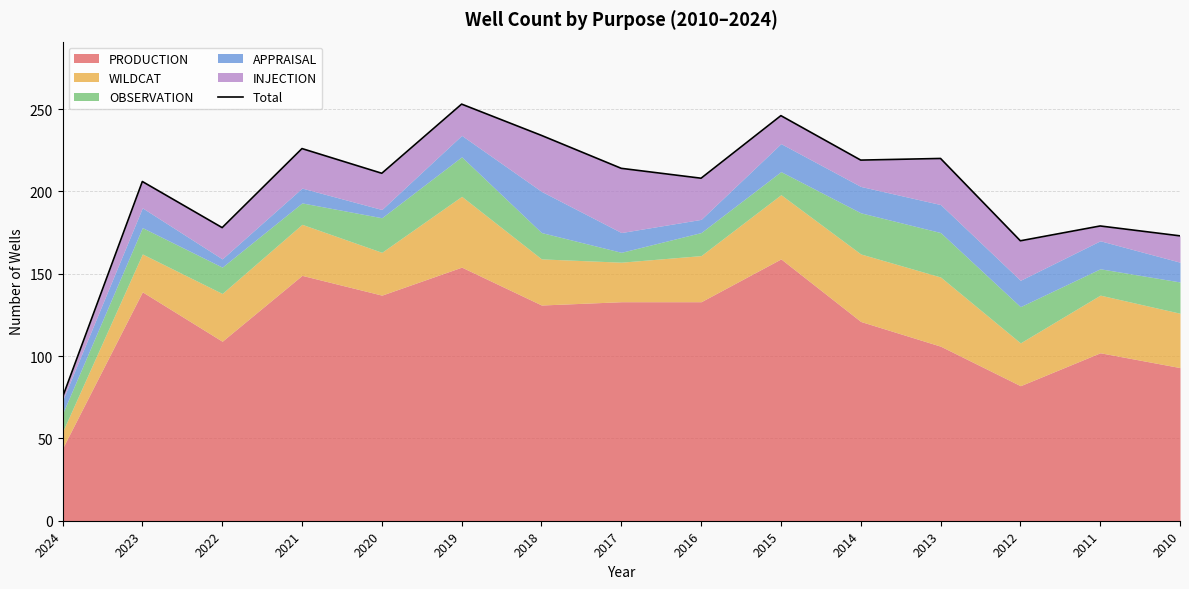

Between 2011 and 2022, which is larger?

2011